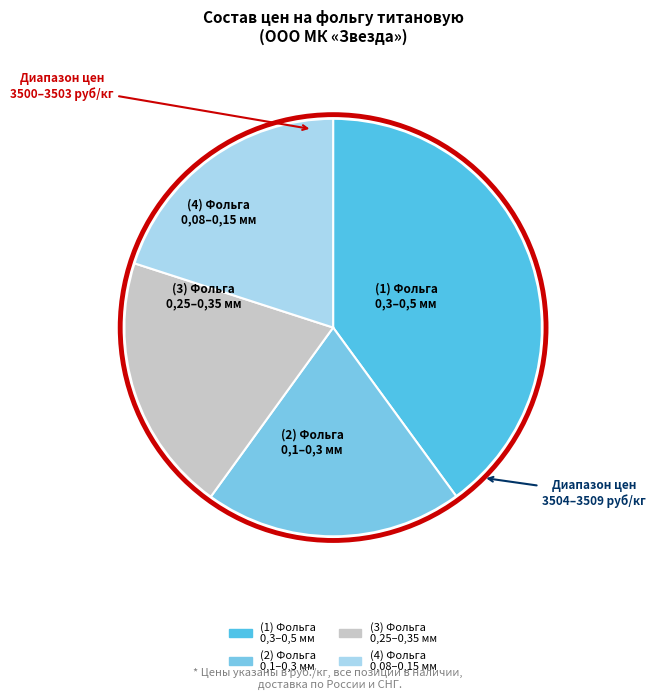

Does any single category account for the majority?

No